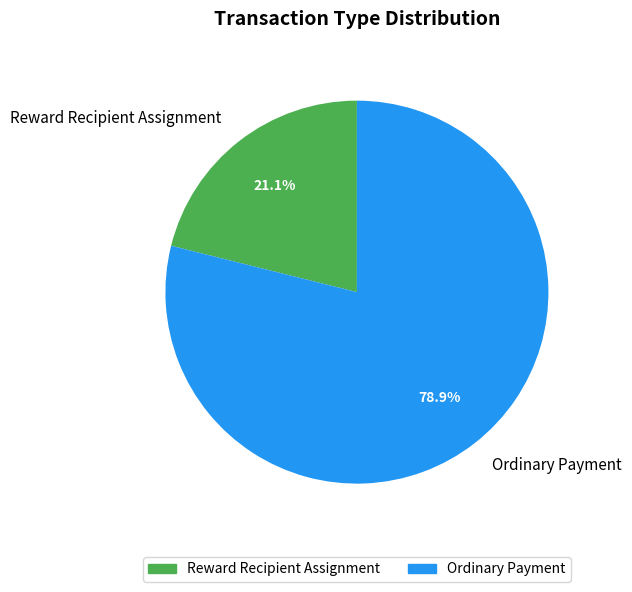

How much of the chart is everything except Reward Recipient Assignment?

78.9%